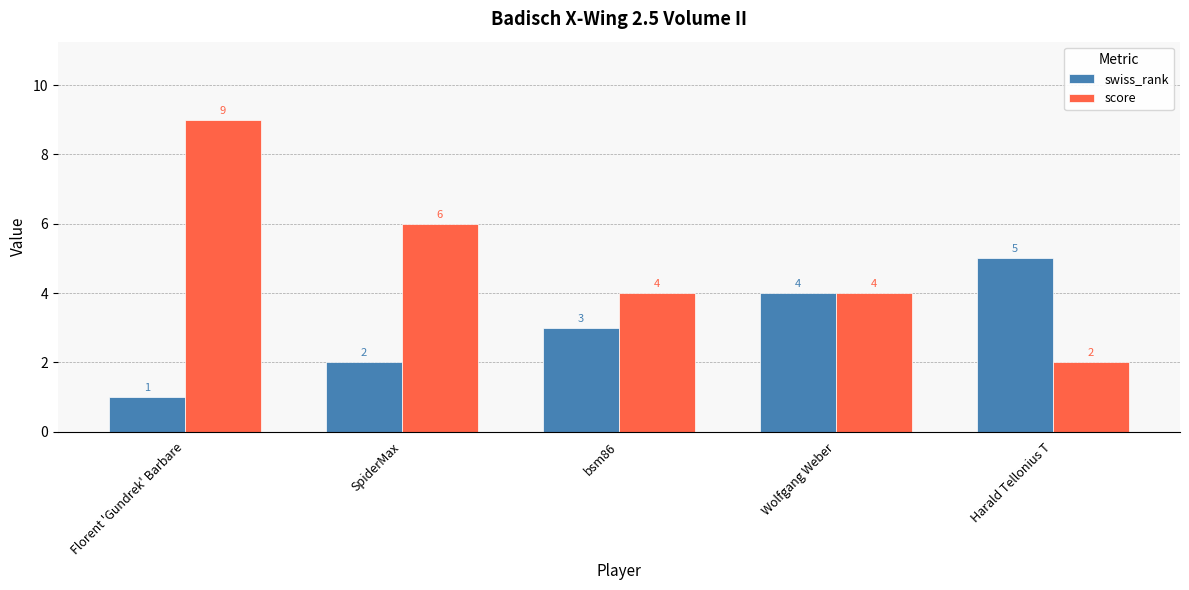

List the series in order of their overall mean, highest first.

score, swiss_rank